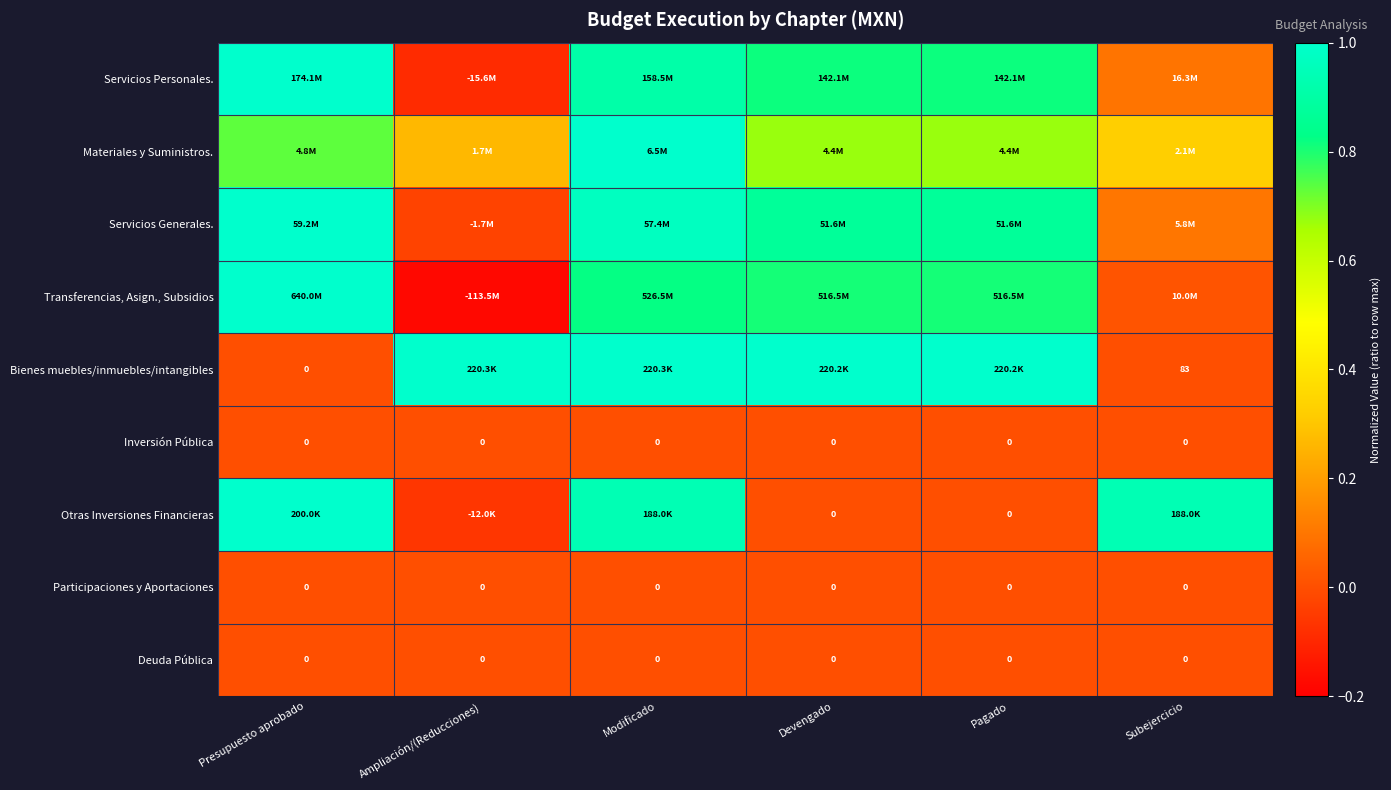

How many positive values does the Servicios Generales. series have?

5